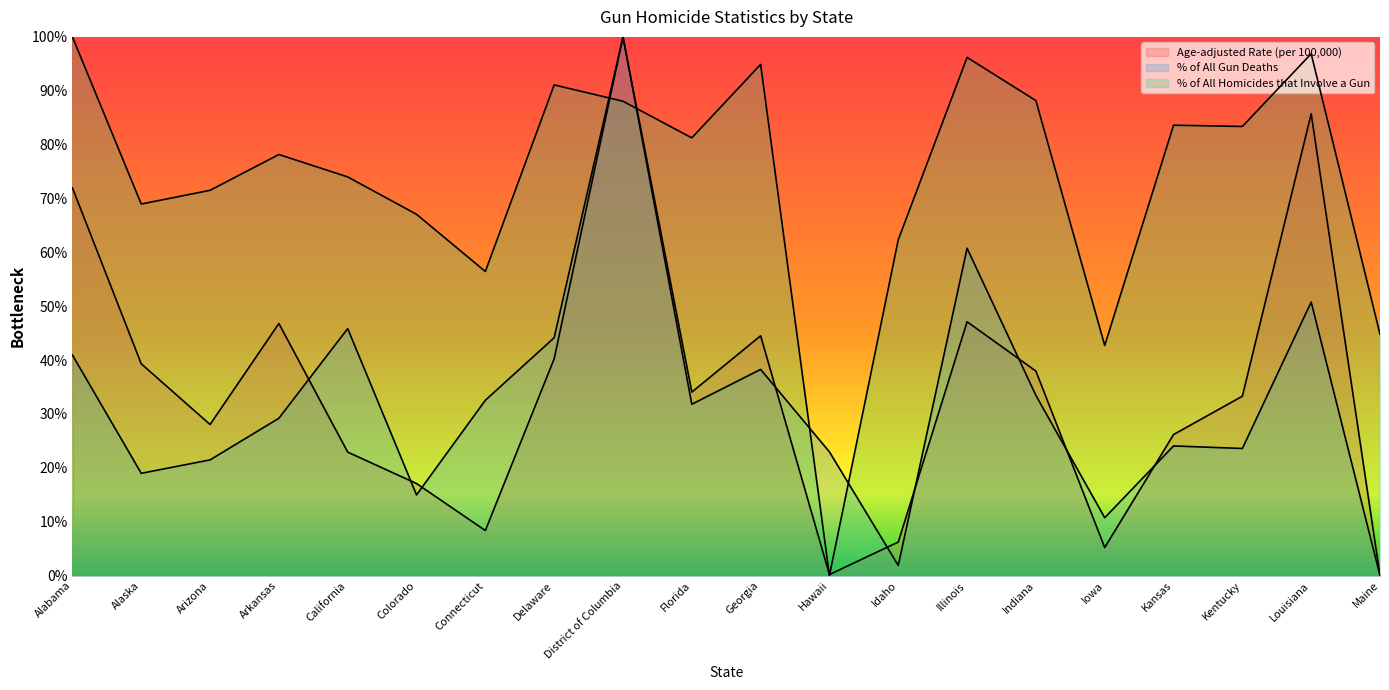

Where do Age-adjusted Rate (per 100,000) and % of All Homicides that Involve a Gun first cross each other?

Delaware and District of Columbia